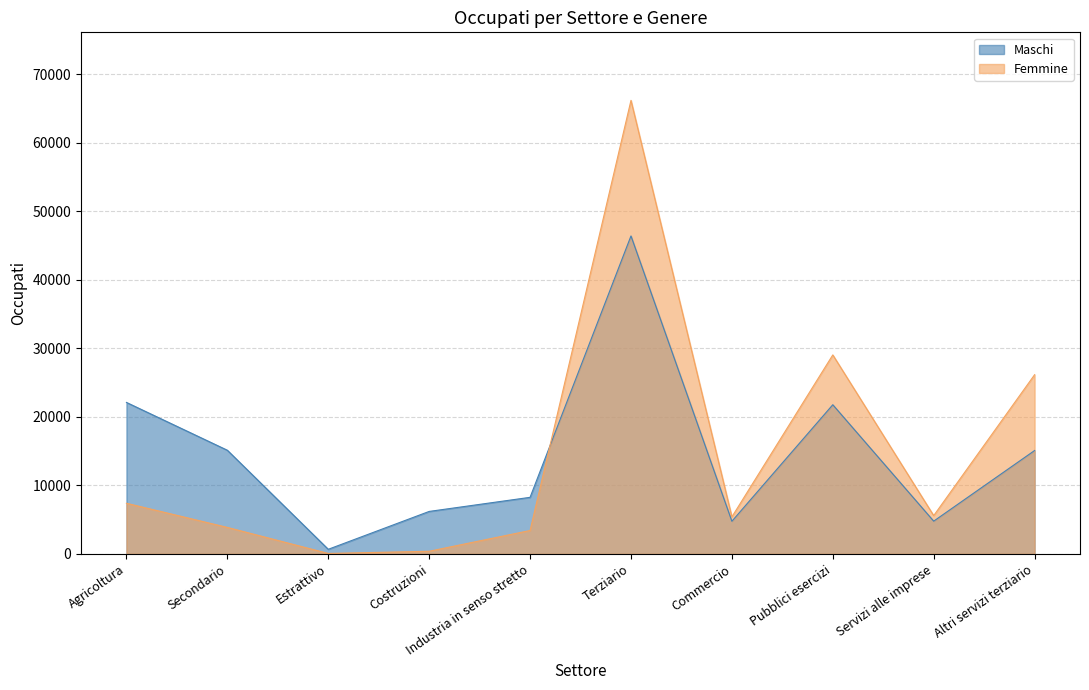

Where is the first local maximum for Femmine?

Terziario